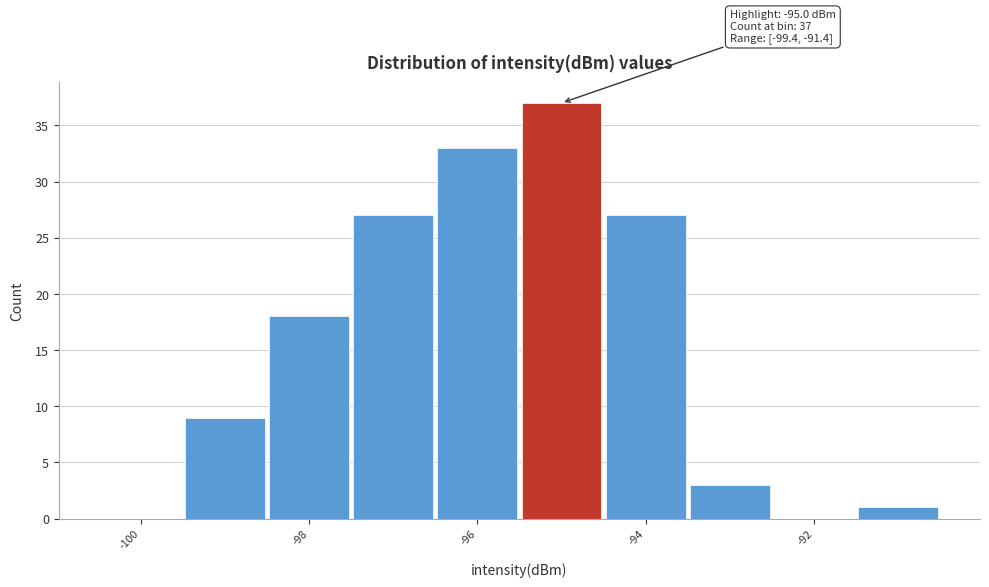

Which range on the x-axis has the tallest bar?

-95.5 to -94.5